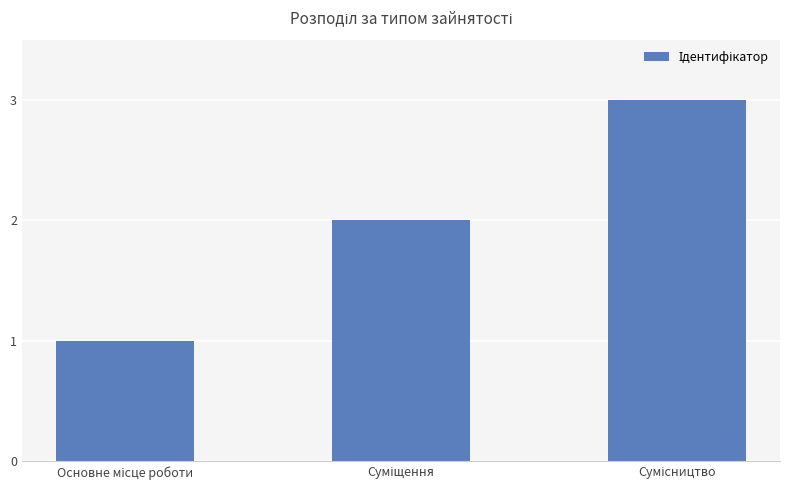

What is the greatest value displayed?

3